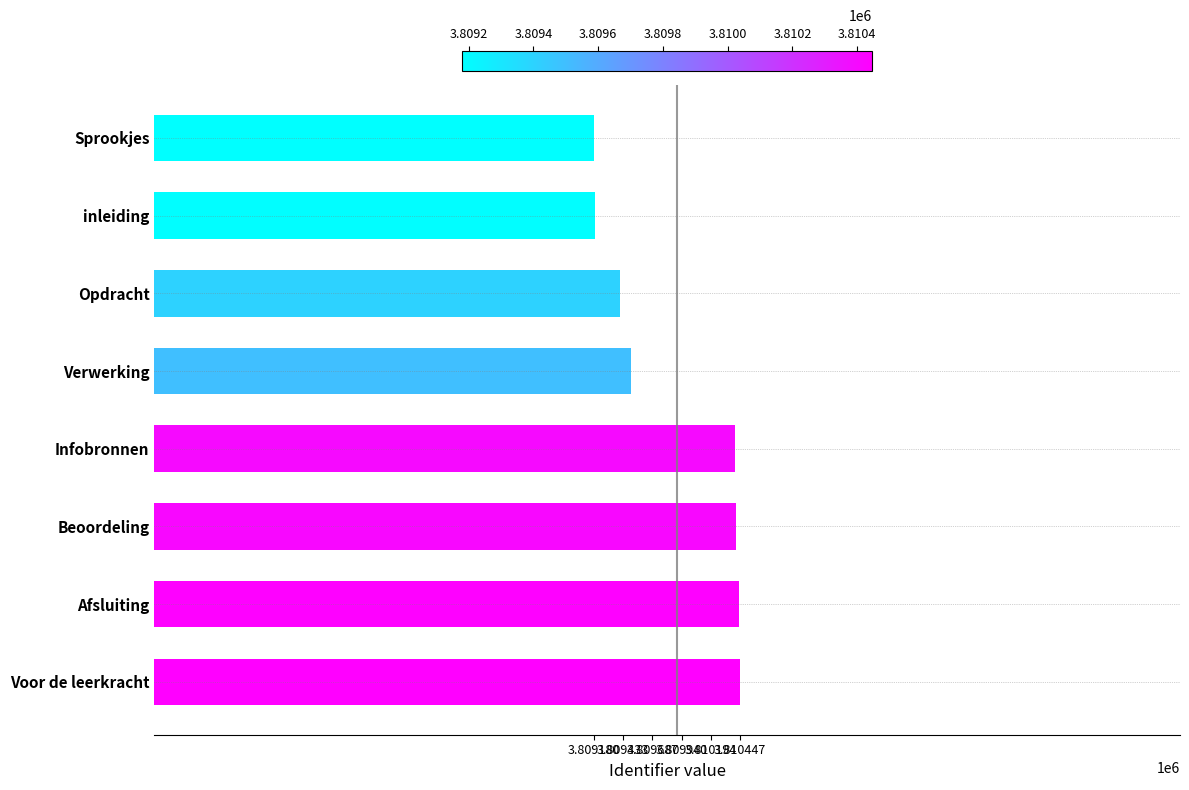

Where is the data nearest to the value 3809813?

Verwerking